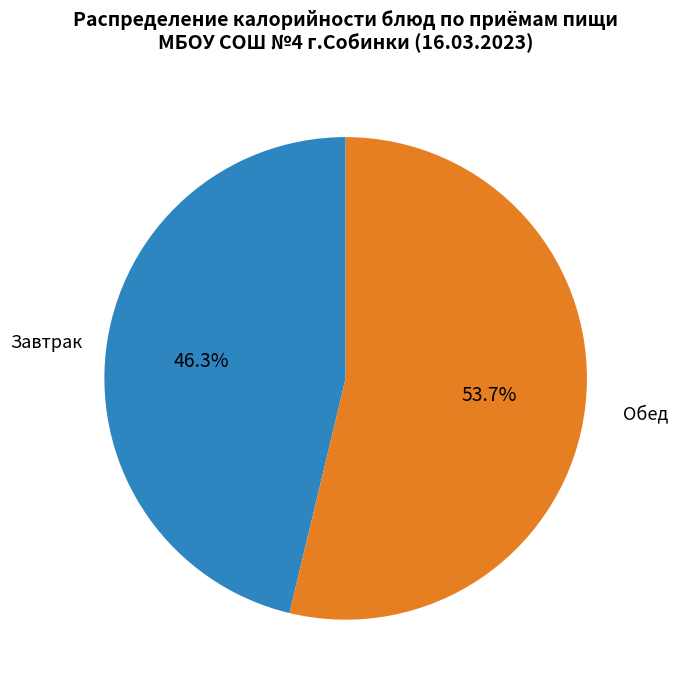

Is there a majority slice in this chart?

Yes